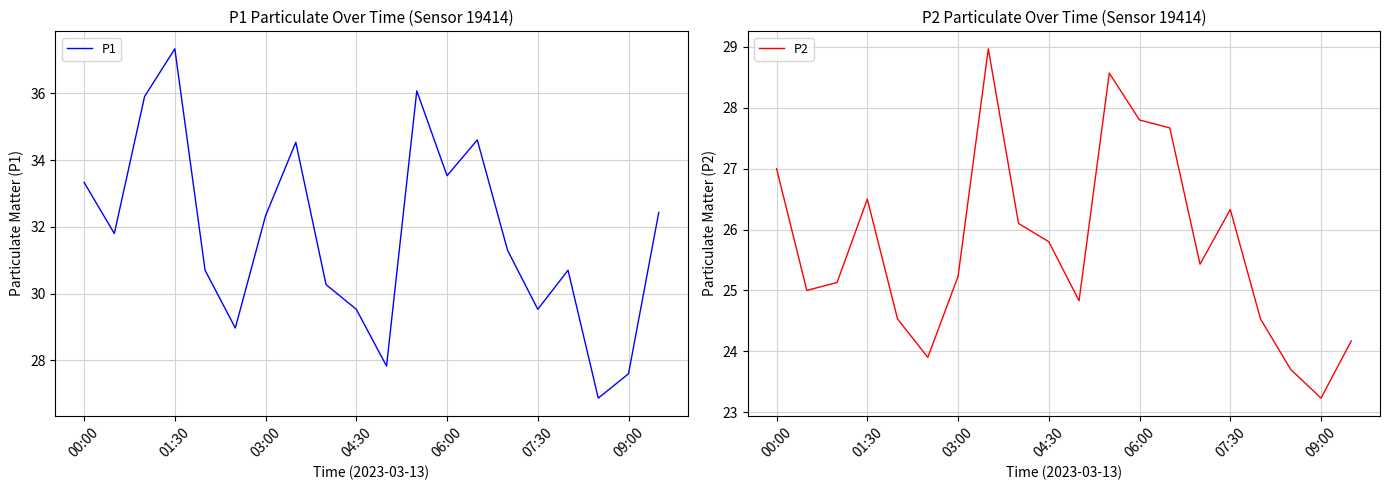

True or false: P2 and P1 intersect in this chart.

False